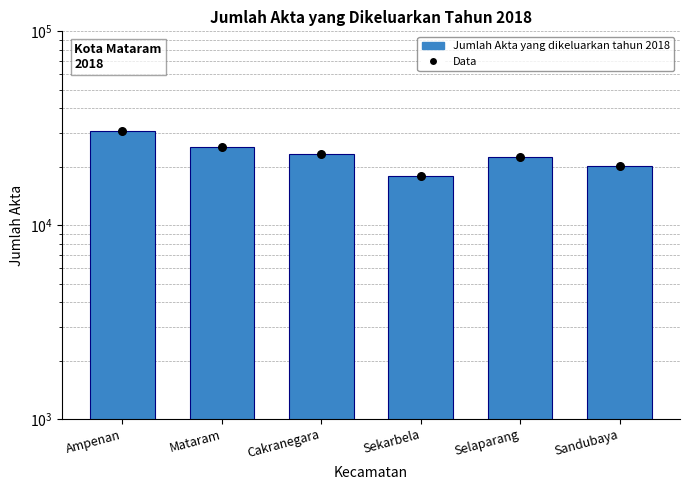

Which series contains the lowest Y value?

Jumlah Akta yang dikeluarkan tahun 2018